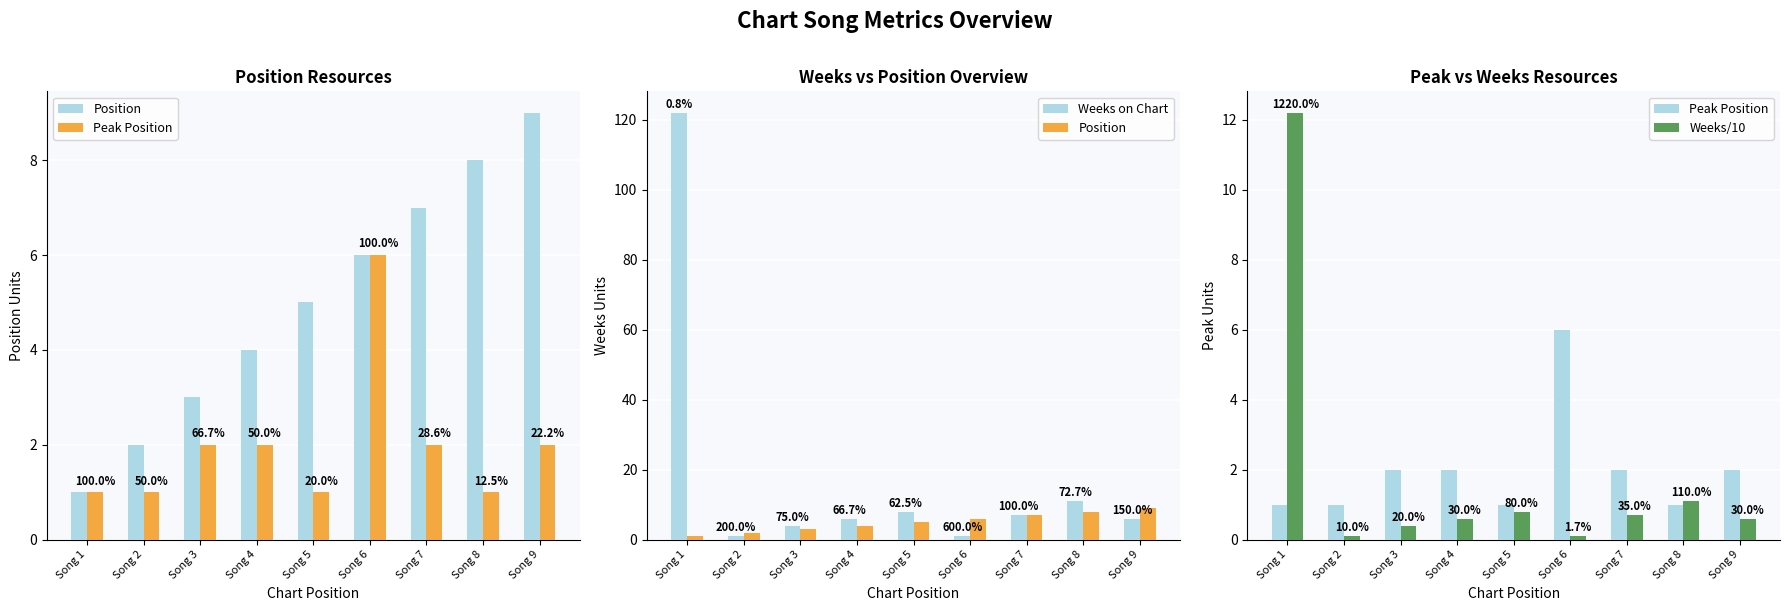

Are the bars horizontal?

No